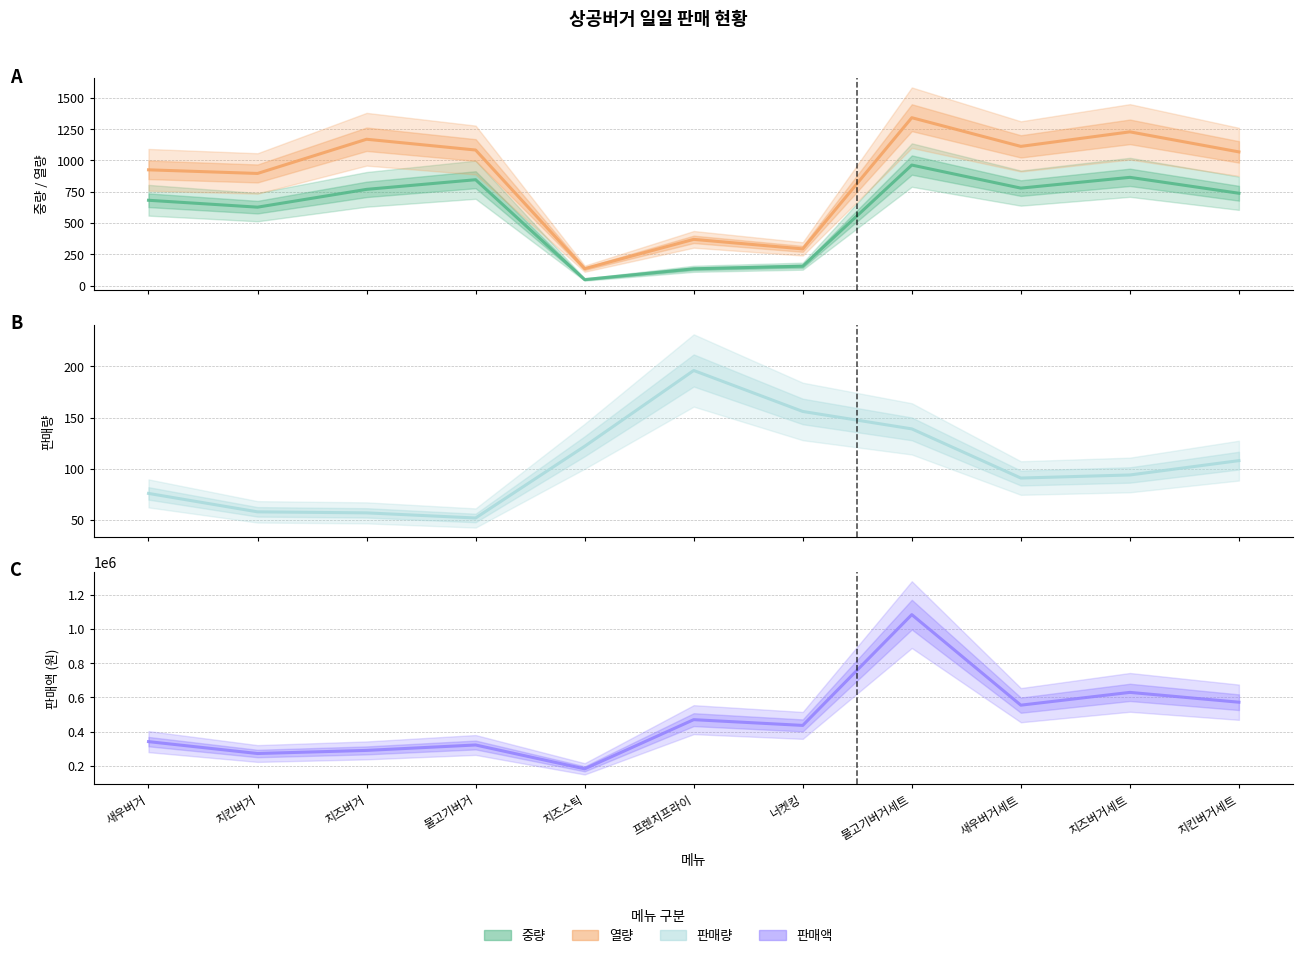

At which category does 판매량 reach its first local valley?

불고기버거